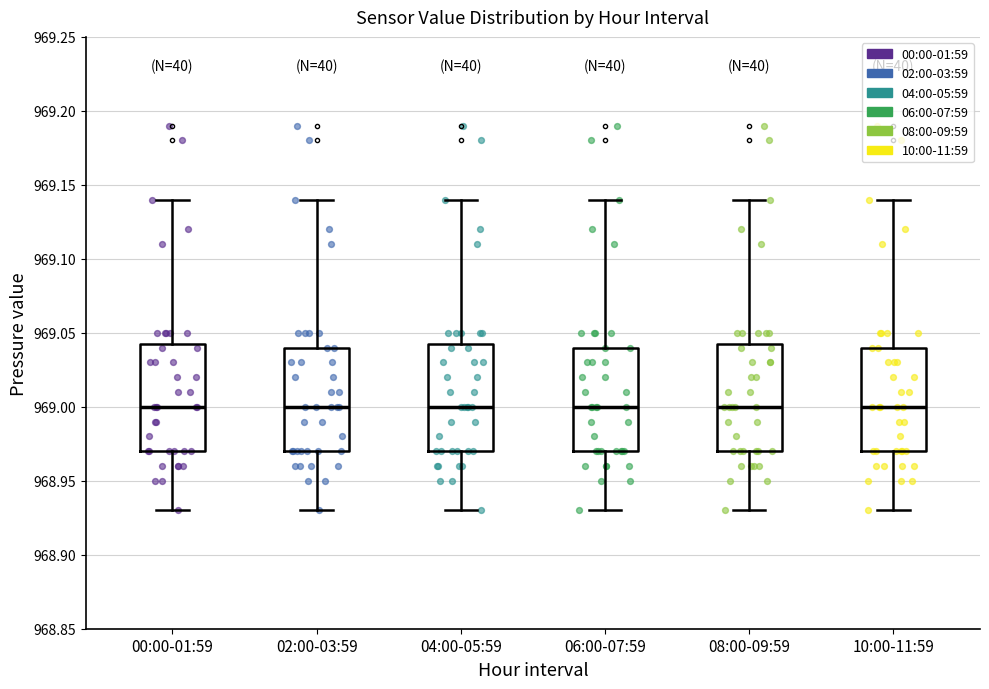

Reading left to right, read every box against the y-axis: the position of its median line, the range the box covers, and the ends of its whiskers. The values are not printed on the chart, so give them approximately, as read against the axis.

00:00-01:59: median 969.000, box 968.970 to 969.045, whiskers 968.930 to 969.140
02:00-03:59: median 969.000, box 968.970 to 969.040, whiskers 968.930 to 969.140
04:00-05:59: median 969.000, box 968.970 to 969.045, whiskers 968.930 to 969.140
06:00-07:59: median 969.000, box 968.970 to 969.040, whiskers 968.930 to 969.140
08:00-09:59: median 969.000, box 968.970 to 969.045, whiskers 968.930 to 969.140
10:00-11:59: median 969.000, box 968.970 to 969.040, whiskers 968.930 to 969.140